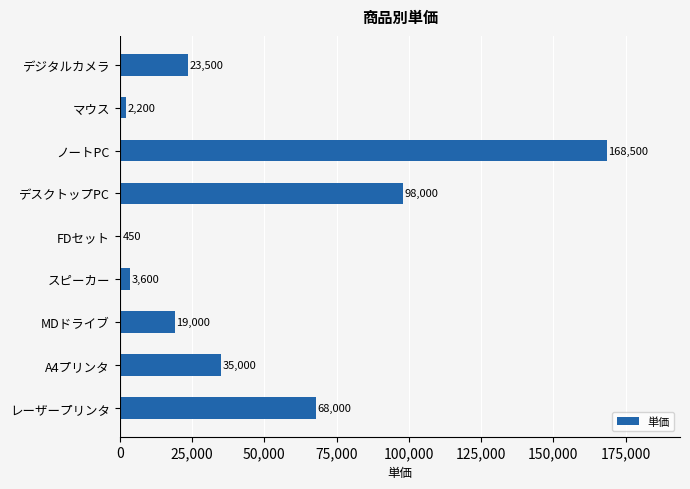

What is the maximum value shown in the chart?

168500